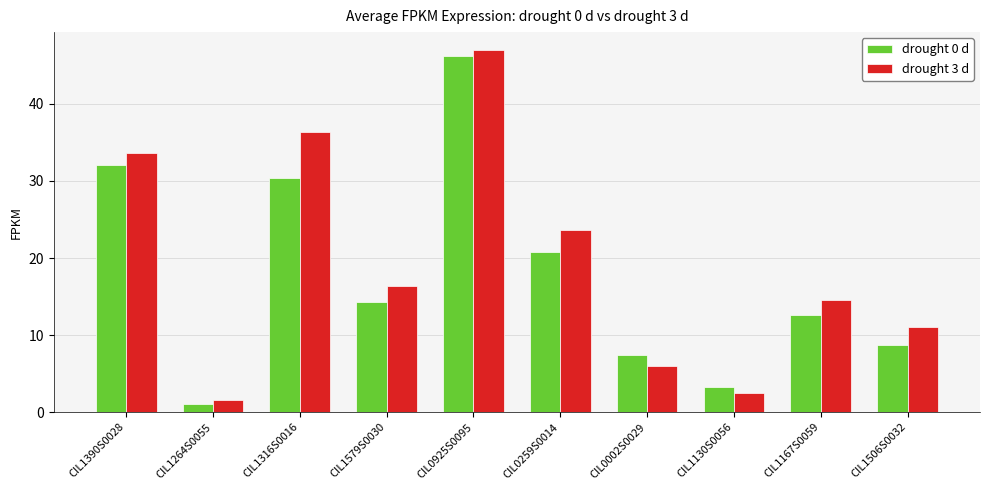

What is the sum of all drought 0 d values?

176.8